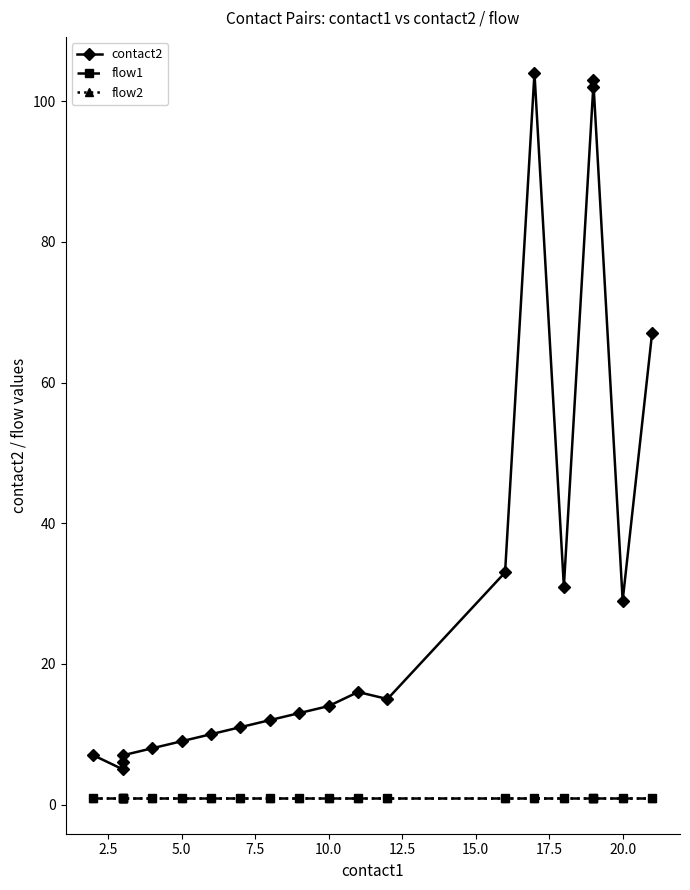

What is the spread (max minus min) of values at 10?

13